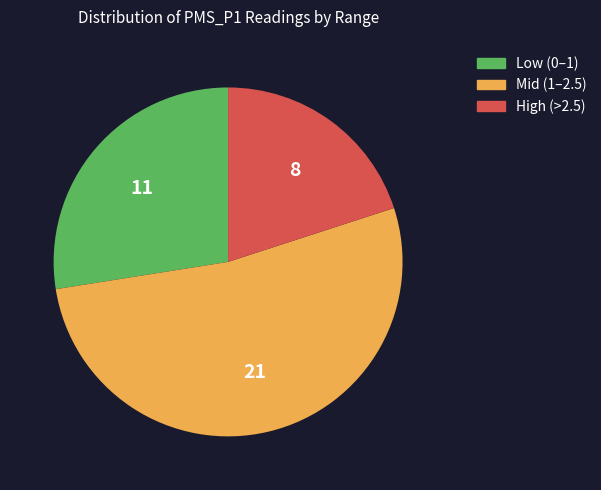

Is there any slice that represents more than half of the pie?

Yes